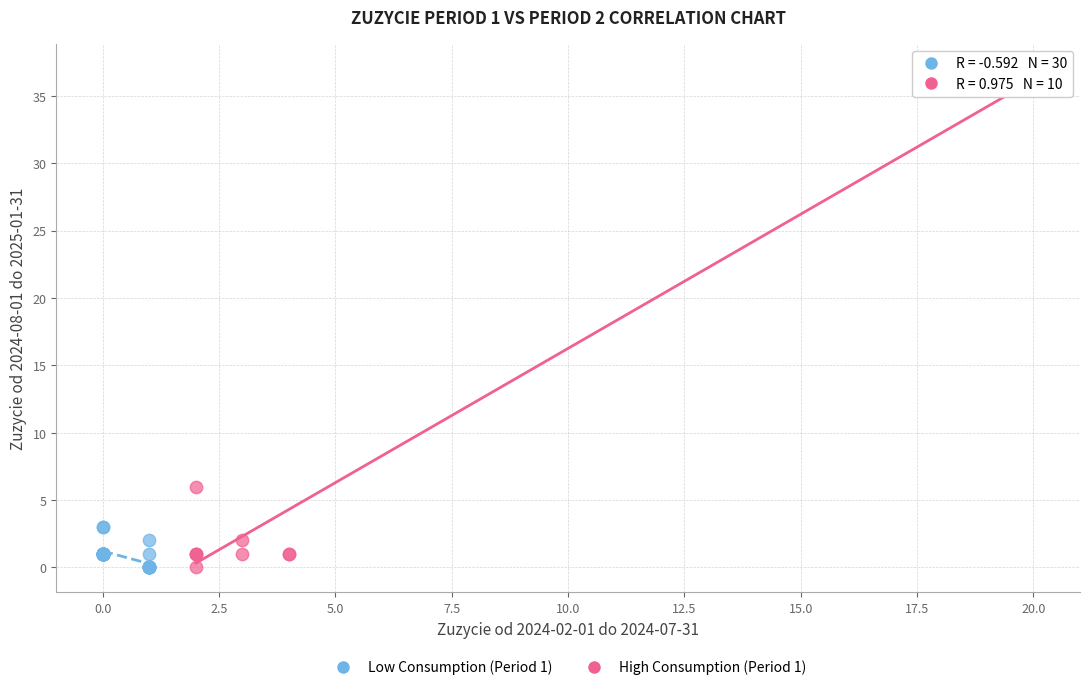

Which series reaches the maximum Y coordinate?

High Consumption (Period 1)